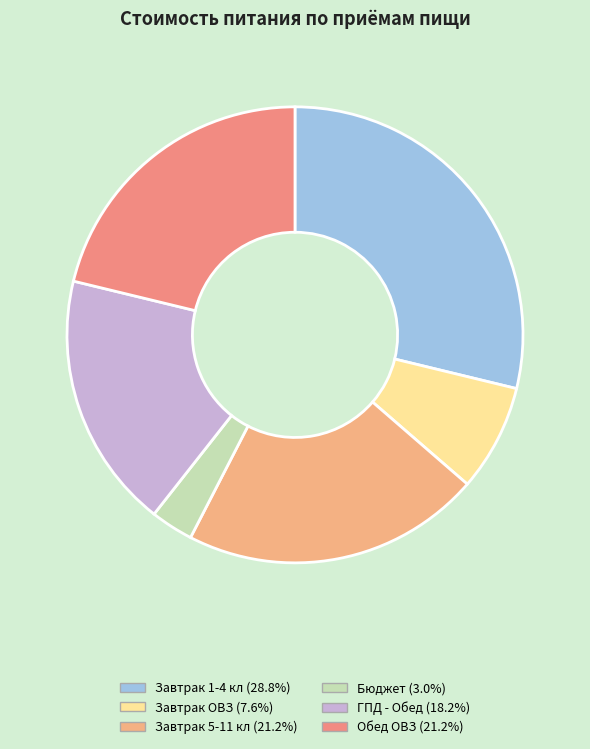

Does Завтрак 1-4 кл account for over 50% of the chart?

No